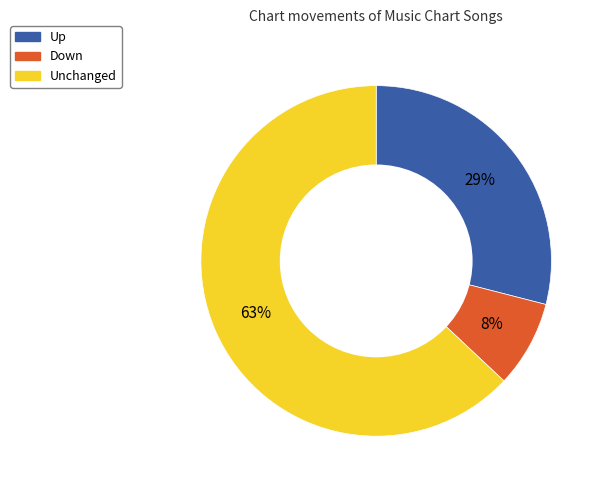

What is the smallest slice in the pie chart?

Down